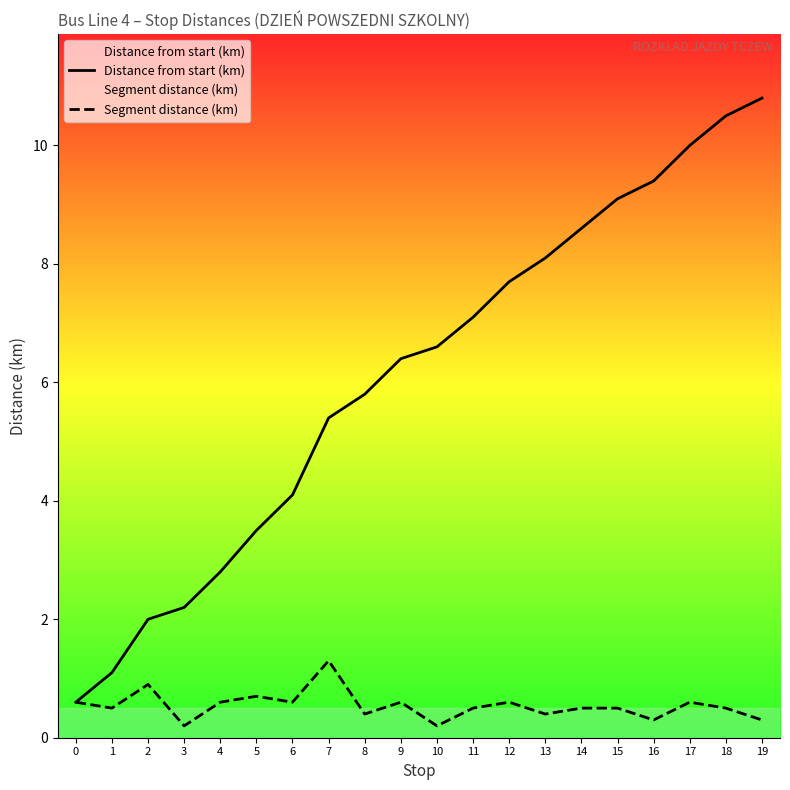

What are all the series names shown in the legend?

Distance from start (km), Segment distance (km)